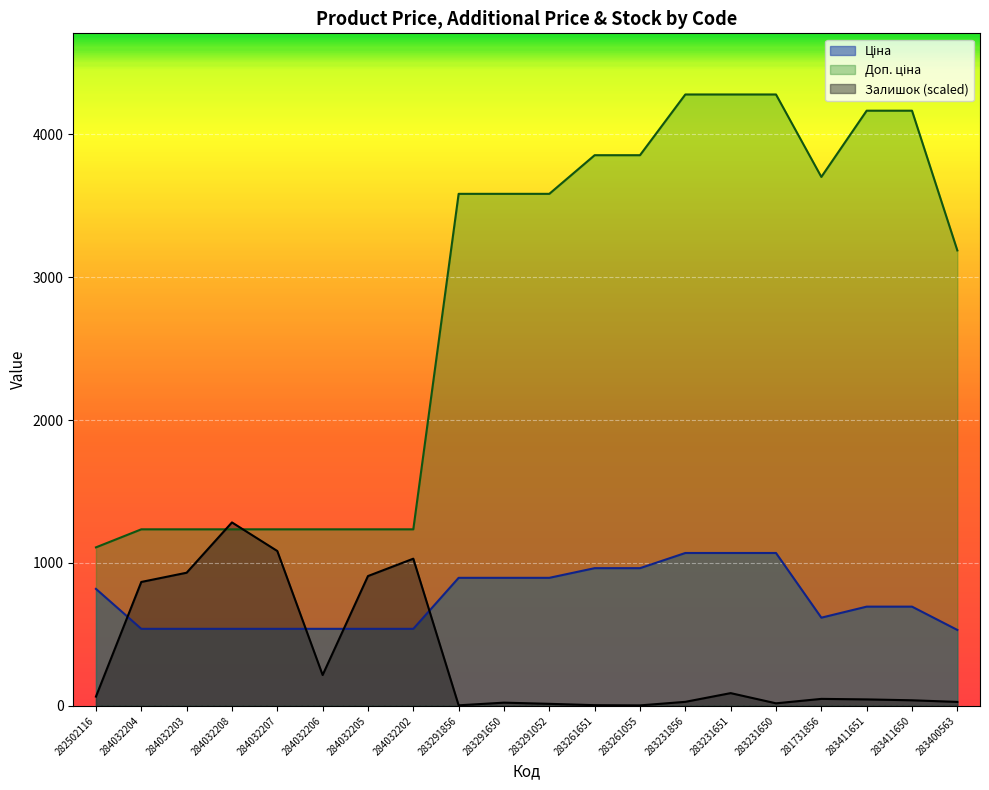

True or false: Залишок has more than 0 points higher than both neighbors.

True